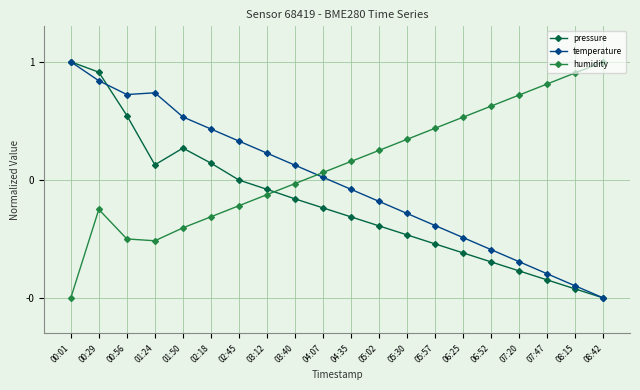

The humidity series shows 1.3 at 08:15. True or false?

False